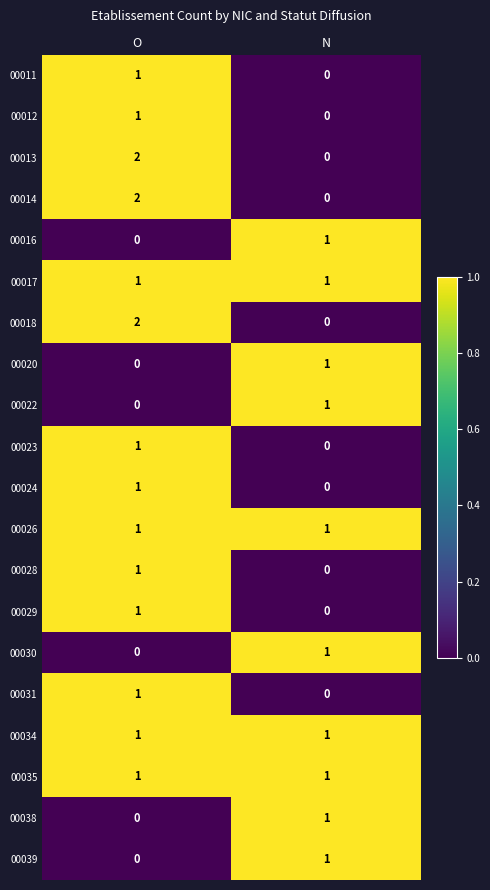

Rank the categories by 00038 value from lowest to highest.

O, N